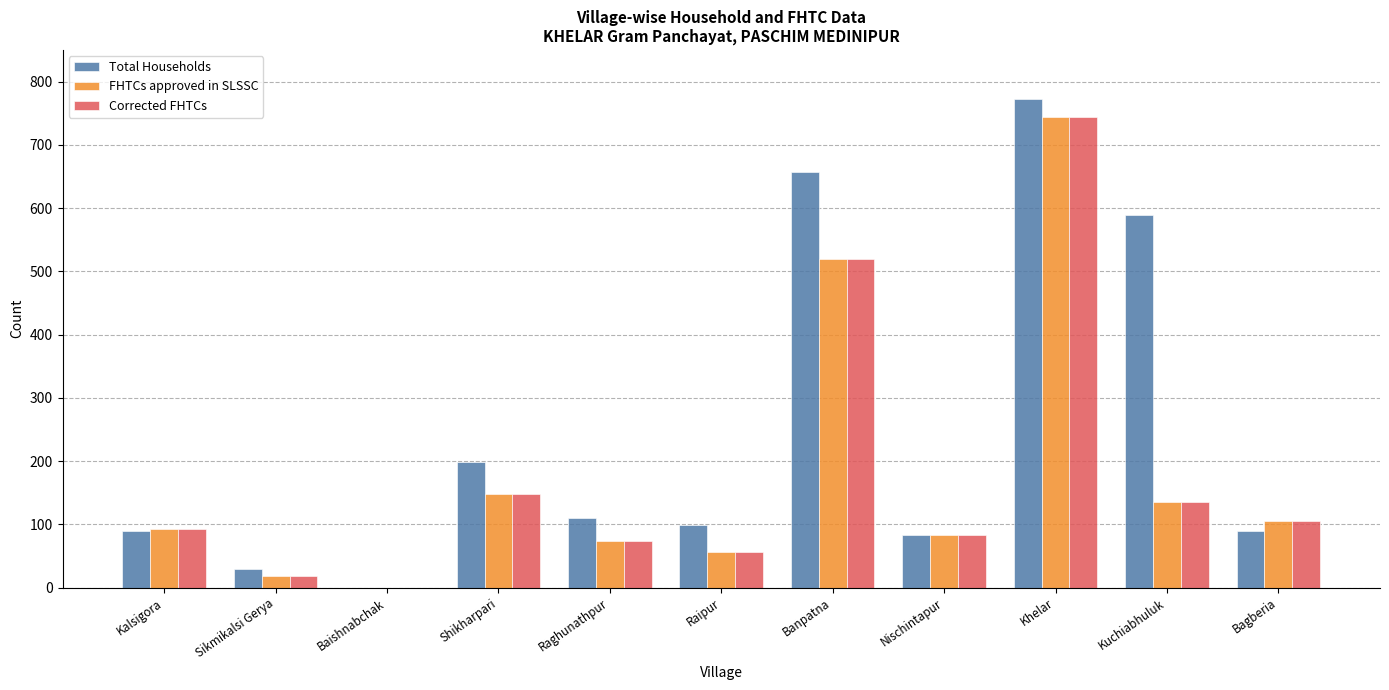

How many groups of bars are there?

11